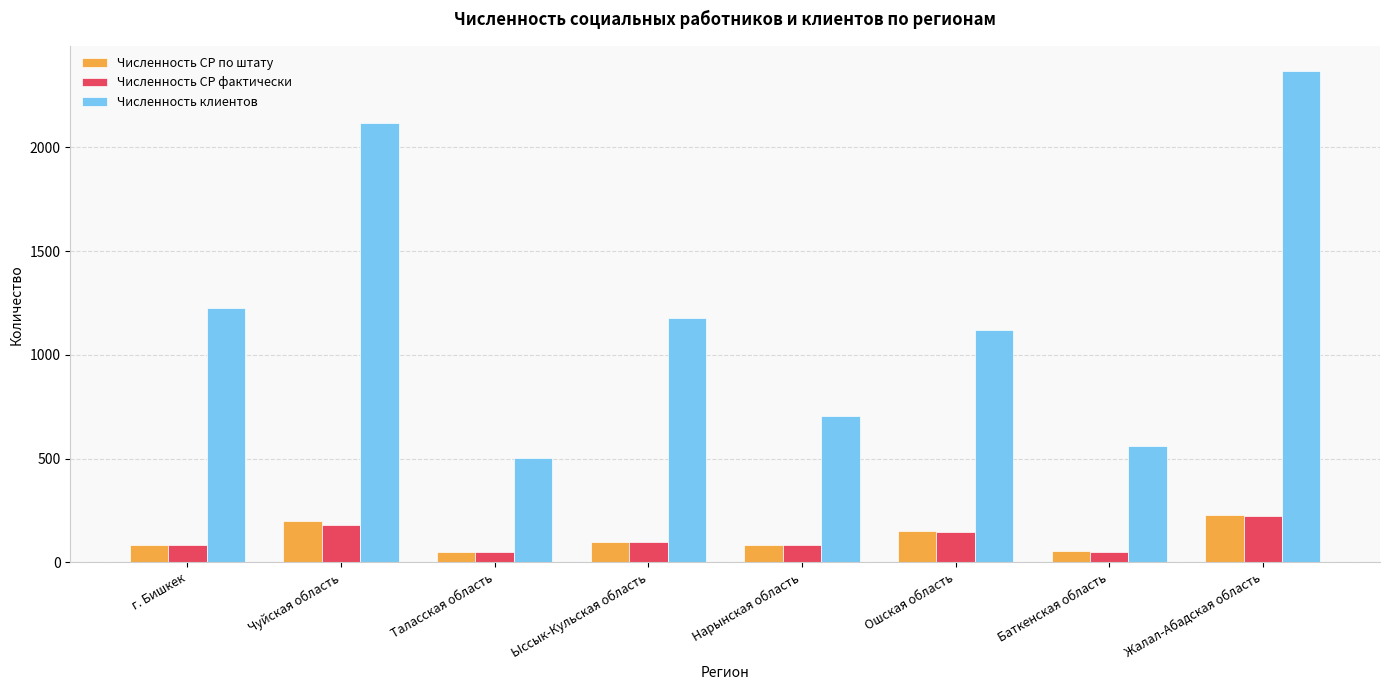

What is the sum of all Численность клиентов values?

9781